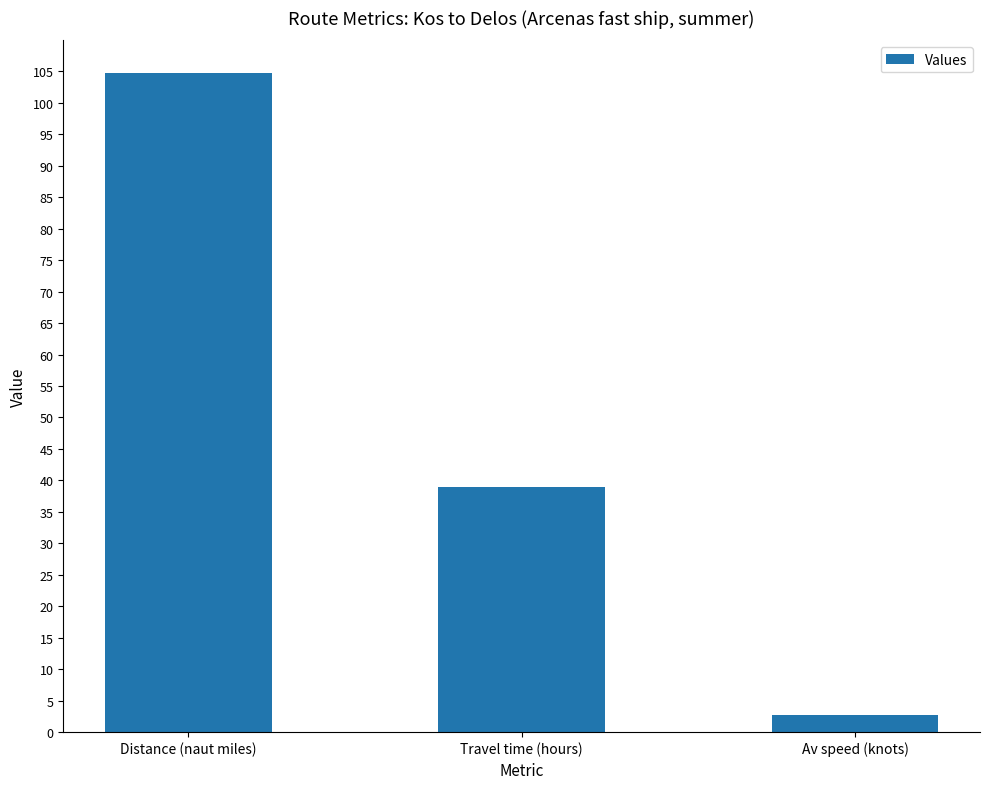

How many bars are there in total?

3